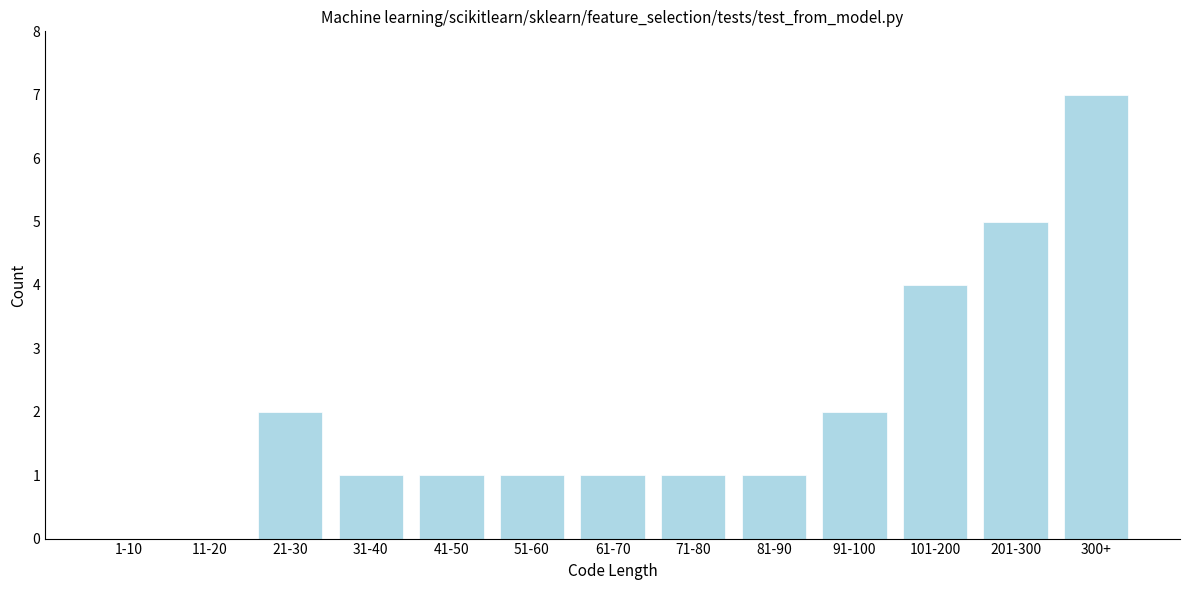

Reading left to right, what are all the values shown in this chart?

1-10=0	11-20=0	21-30=2	31-40=1	41-50=1	51-60=1	61-70=1	71-80=1	81-90=1	91-100=2	101-200=4	201-300=5	300+=7